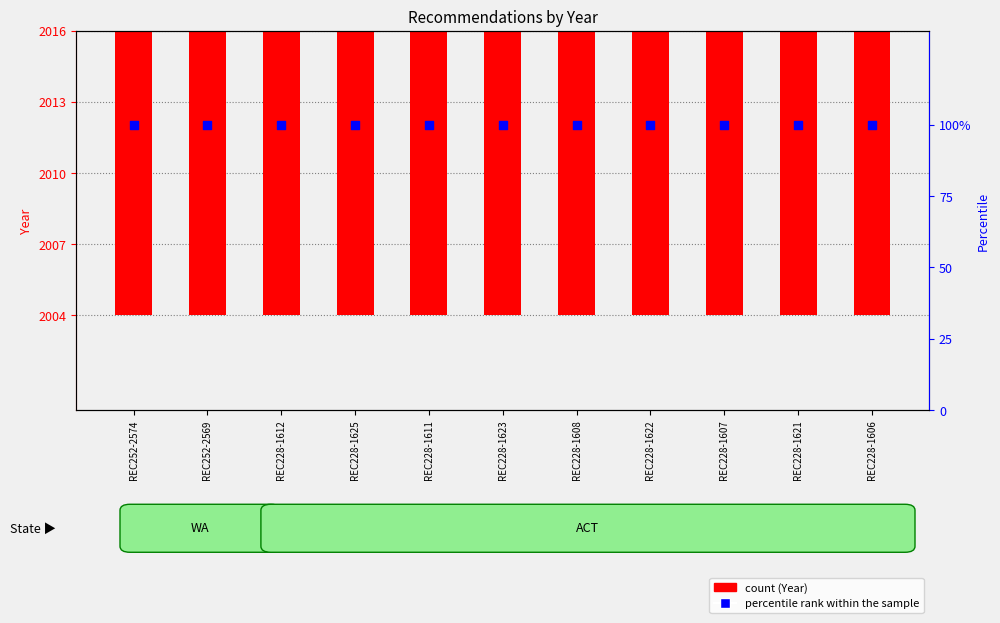

What is the total value across all series at REC228-1625?

2113